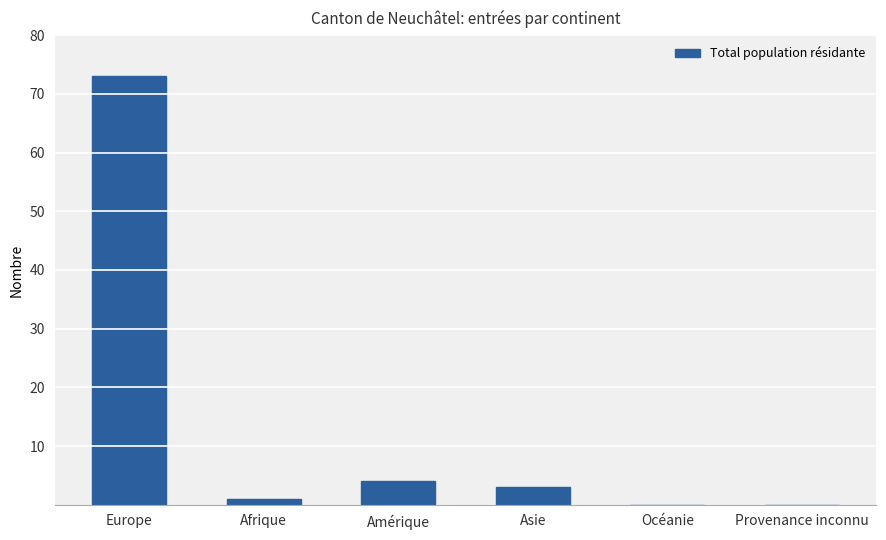

How many series are shown in this chart?

1